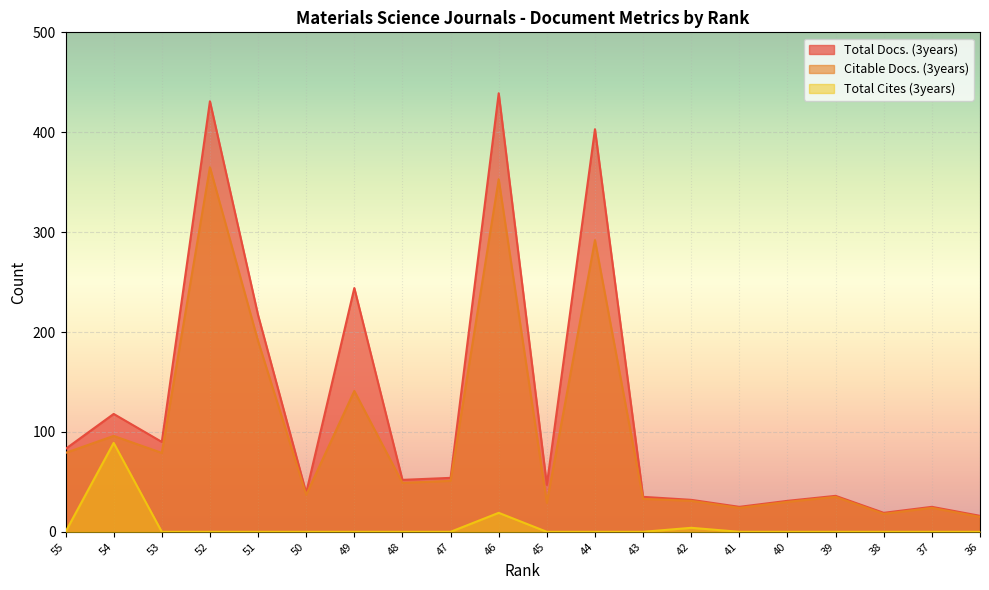

What is the spread (max minus min) of values at 45?

47